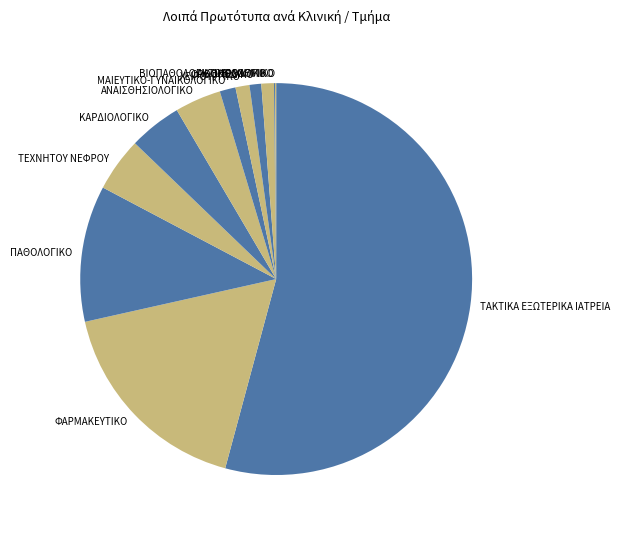

What is the majority slice?

ΤΑΚΤΙΚΑ ΕΞΩΤΕΡΙΚΑ ΙΑΤΡΕΙΑ